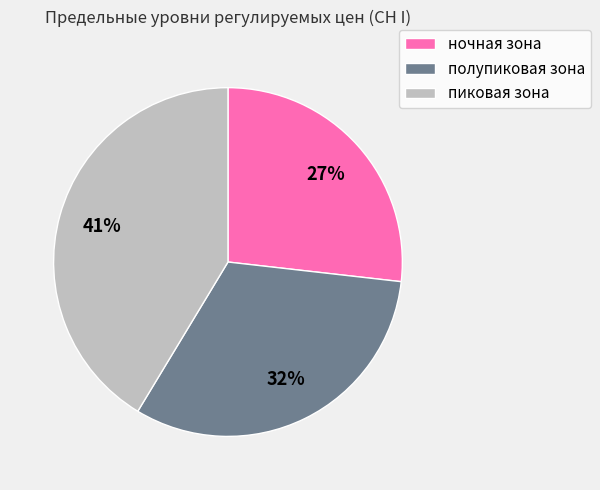

How many slices are in this pie chart?

3